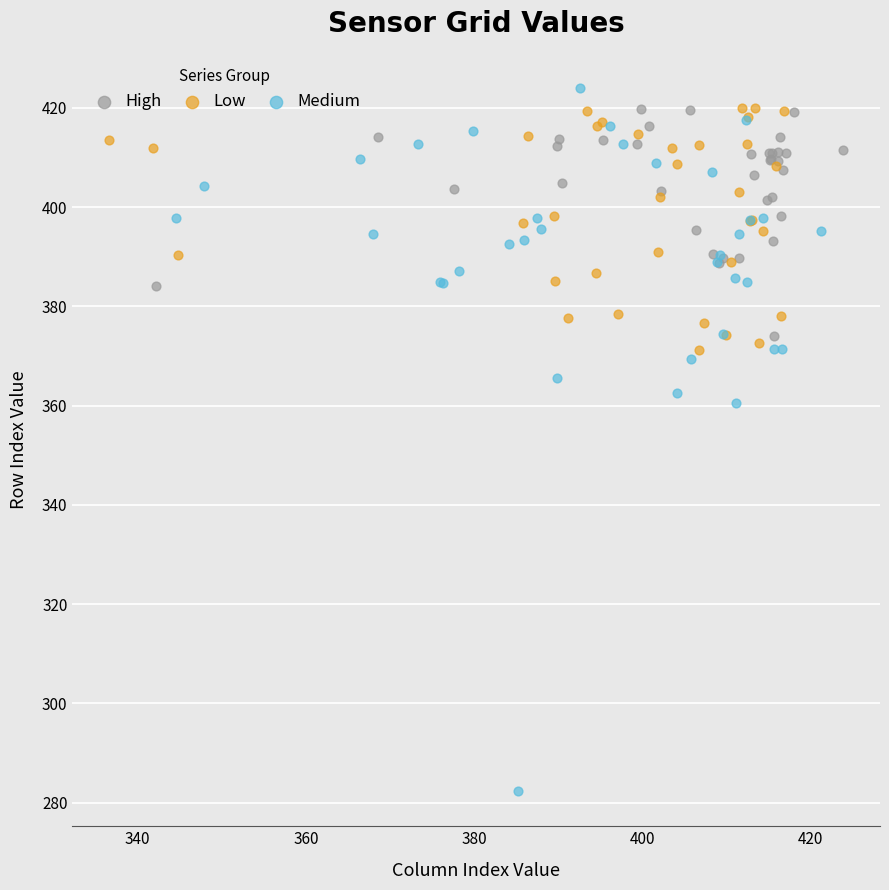

Which series reaches the minimum Y coordinate?

Medium